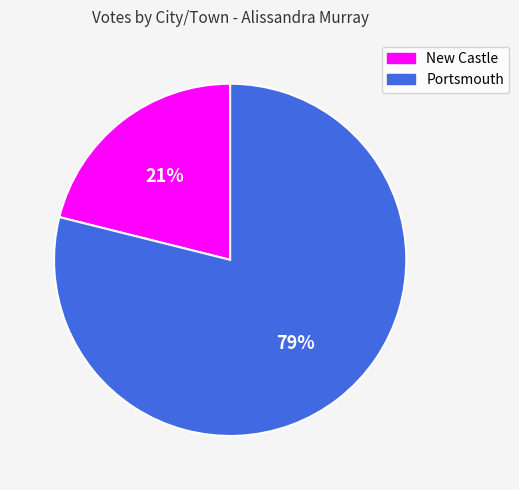

Approximately how many times larger is the value at New Castle compared to Portsmouth?

0.3